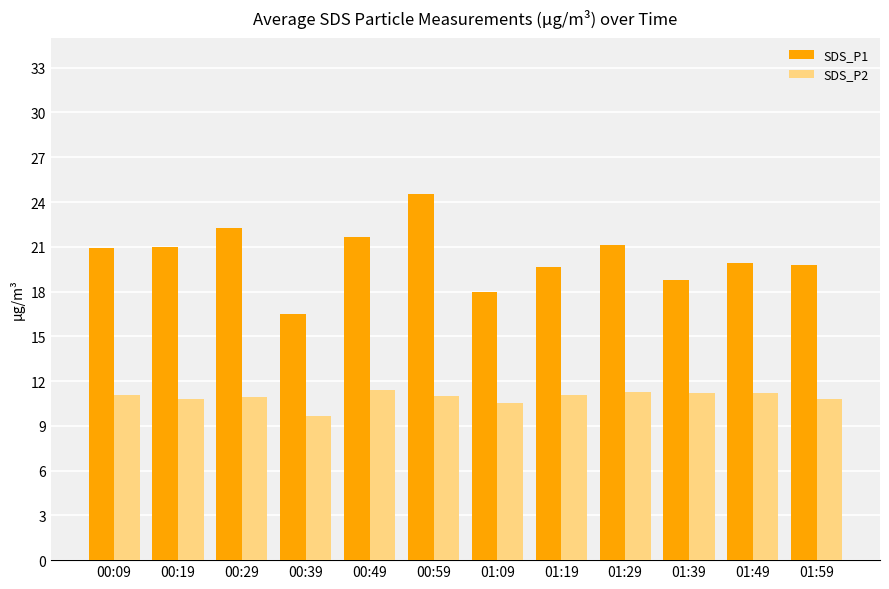

Does the chart contain stacked bars?

No